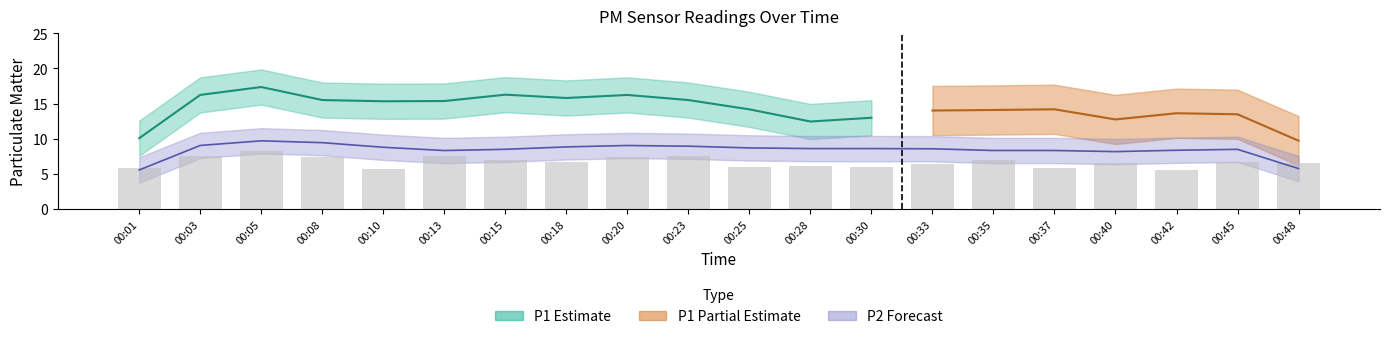

The value at 00:42 is 5.6. True or false?

True